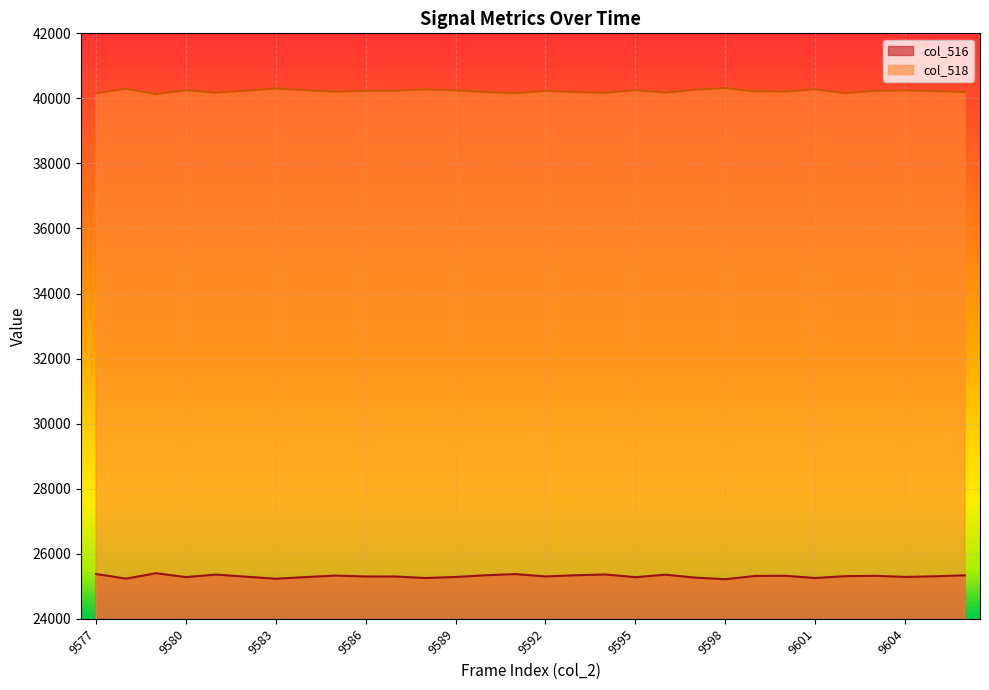

How many data points in col_516 are less than 25307?

15